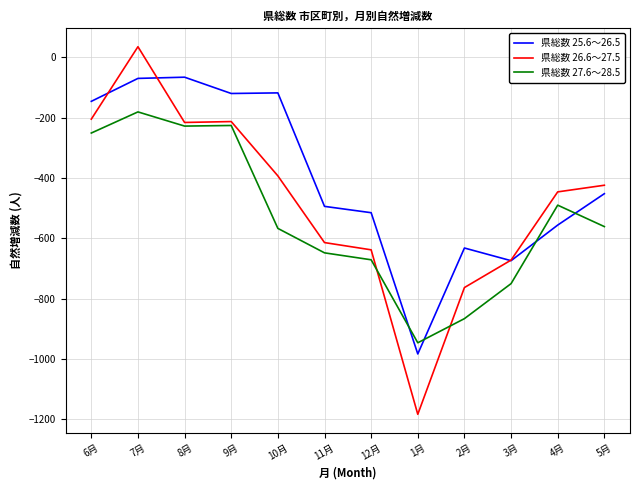

Which series ends up on top after the final intersection of 県総数 25.6～26.5 and 県総数 27.6～28.5?

県総数 25.6～26.5